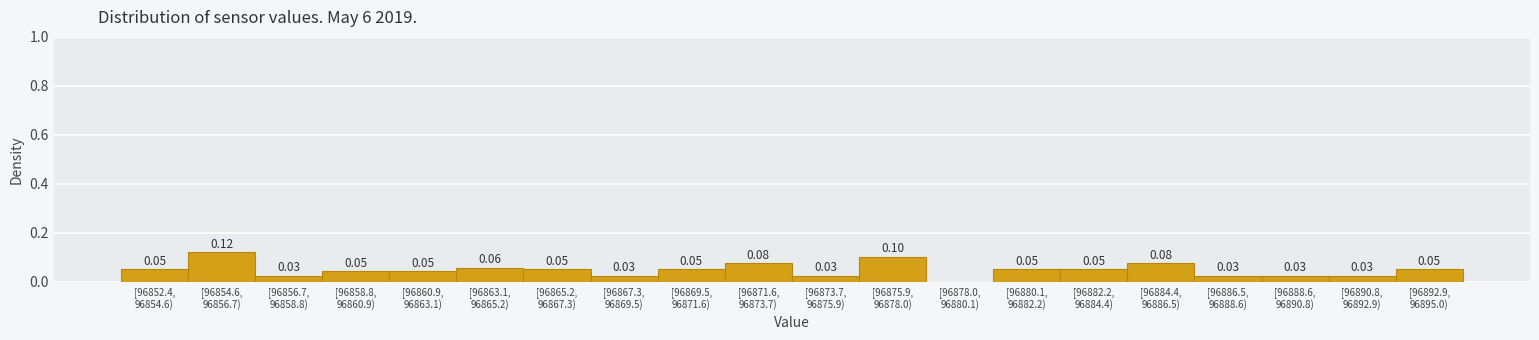

What is the sum of all values?

1.0